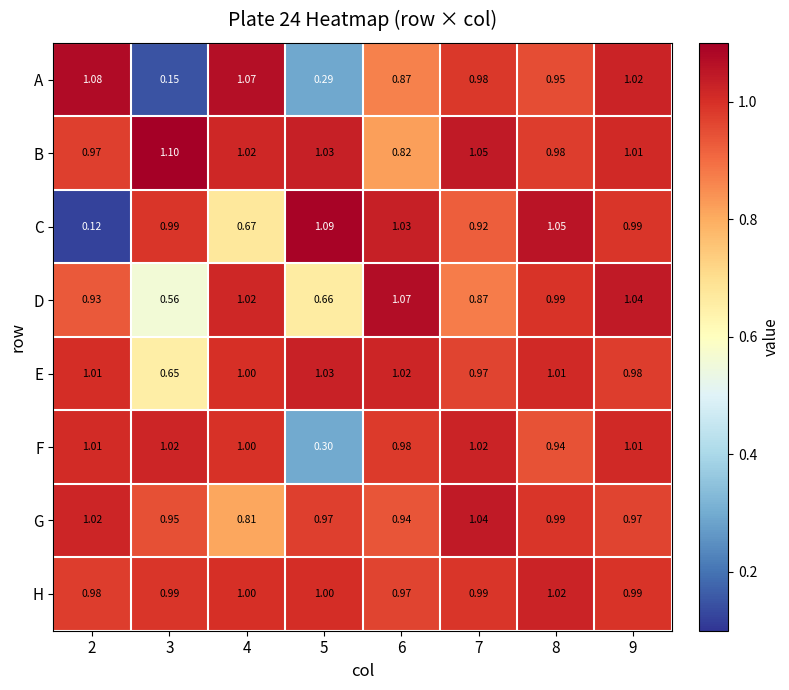

Rank the series at 6 from lowest to highest value.

B, A, G, H, F, E, C, D